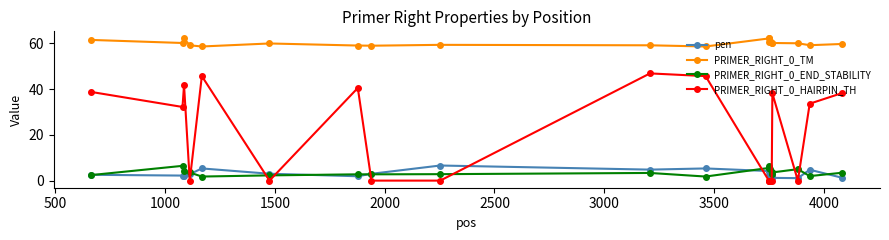

True or false: PRIMER_RIGHT_0_TM and PRIMER_RIGHT_0_HAIRPIN_TH cross at least once.

False